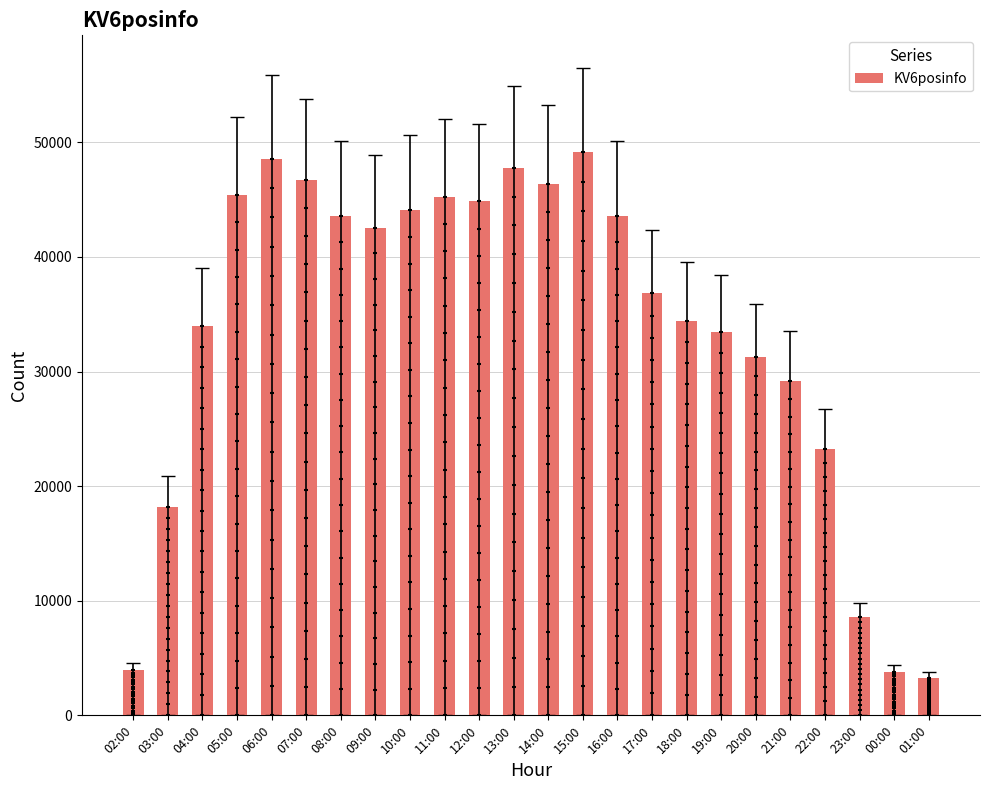

What is the change in value from 12:00 to 22:00?

-21572